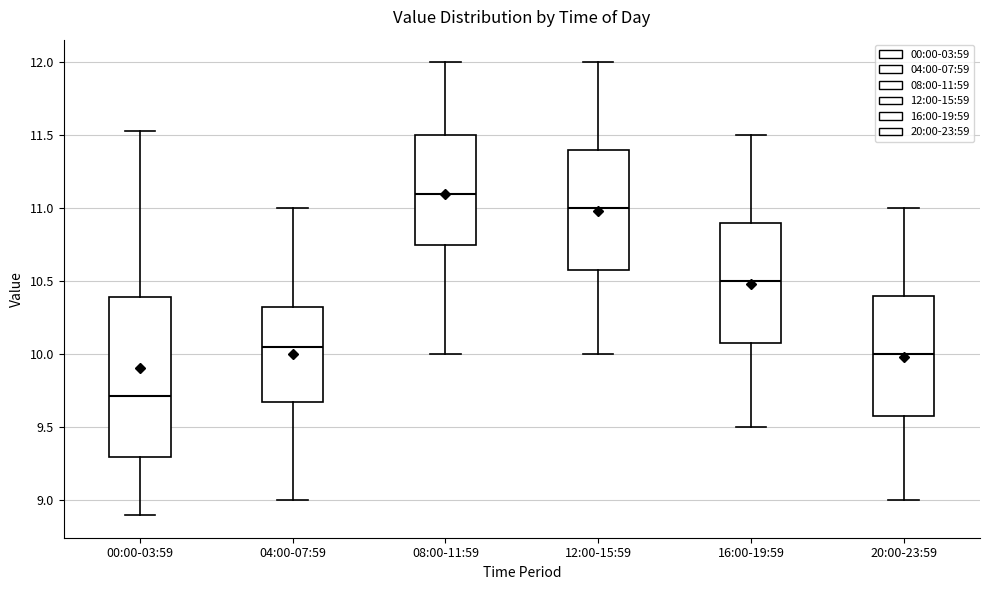

Reading left to right, transcribe this box plot: for each box, give where its median line is, the range the box spans, and where its two whiskers end, as read against the y-axis. The values are not printed on the chart, so give them approximately, as read against the axis.

00:00-03:59: median 9.70, box 9.30 to 10.40, whiskers 8.90 to 11.55
04:00-07:59: median 10.05, box 9.70 to 10.35, whiskers 9.00 to 11.00
08:00-11:59: median 11.10, box 10.75 to 11.50, whiskers 10.00 to 12.00
12:00-15:59: median 11.00, box 10.60 to 11.40, whiskers 10.00 to 12.00
16:00-19:59: median 10.50, box 10.10 to 10.90, whiskers 9.50 to 11.50
20:00-23:59: median 10.00, box 9.60 to 10.40, whiskers 9.00 to 11.00